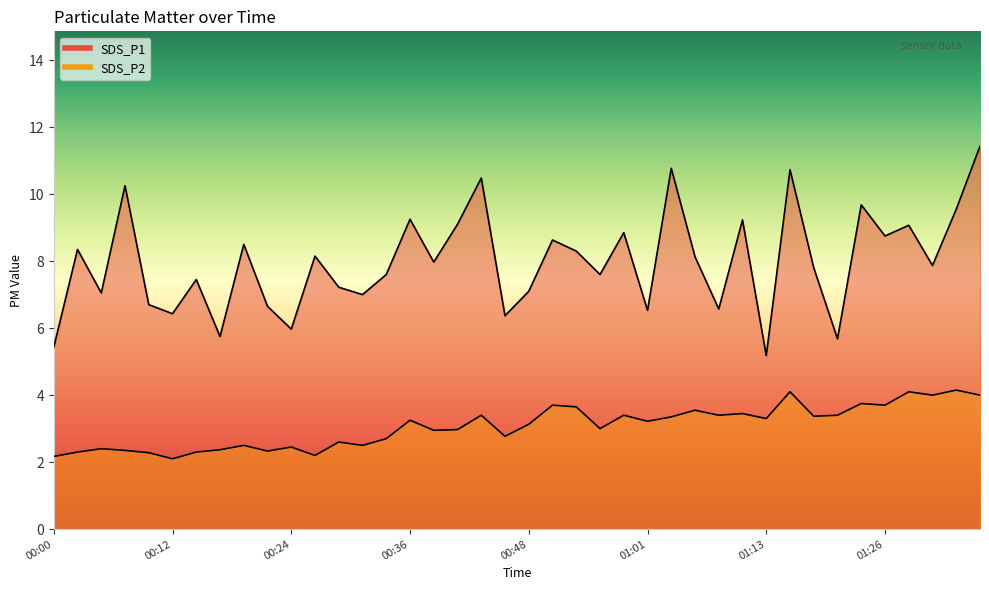

The value of SDS_P1 at 00:29 is 11.1. True or false?

False